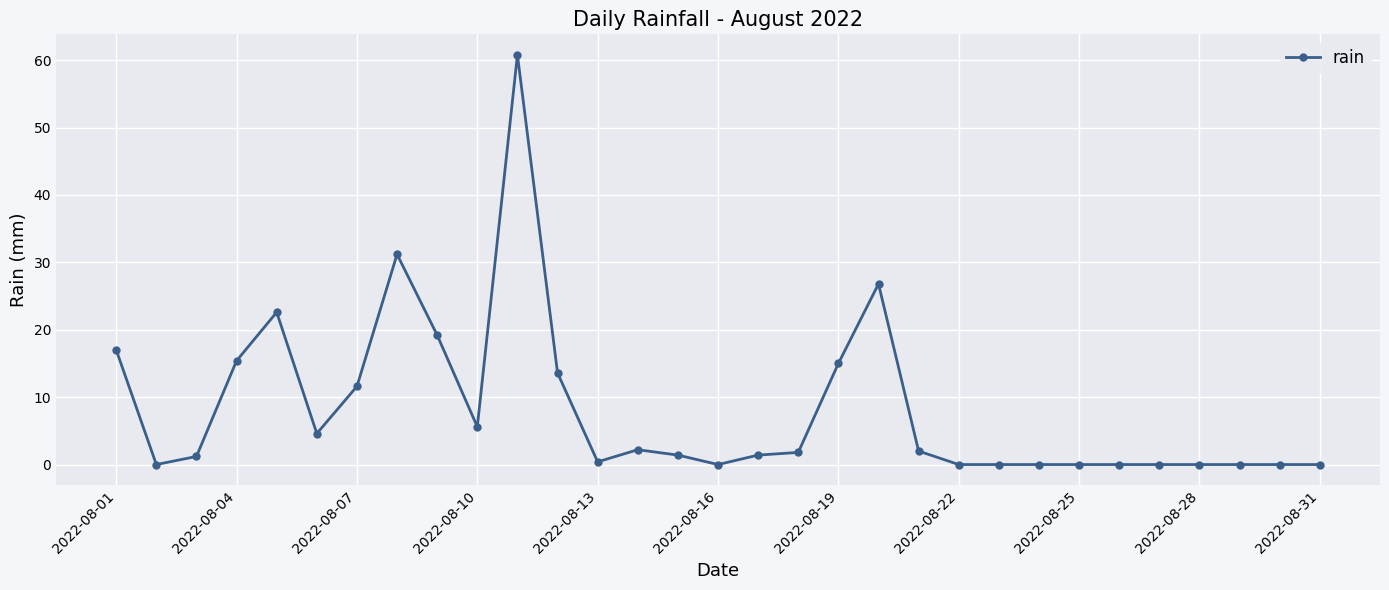

What is the average value?

8.2